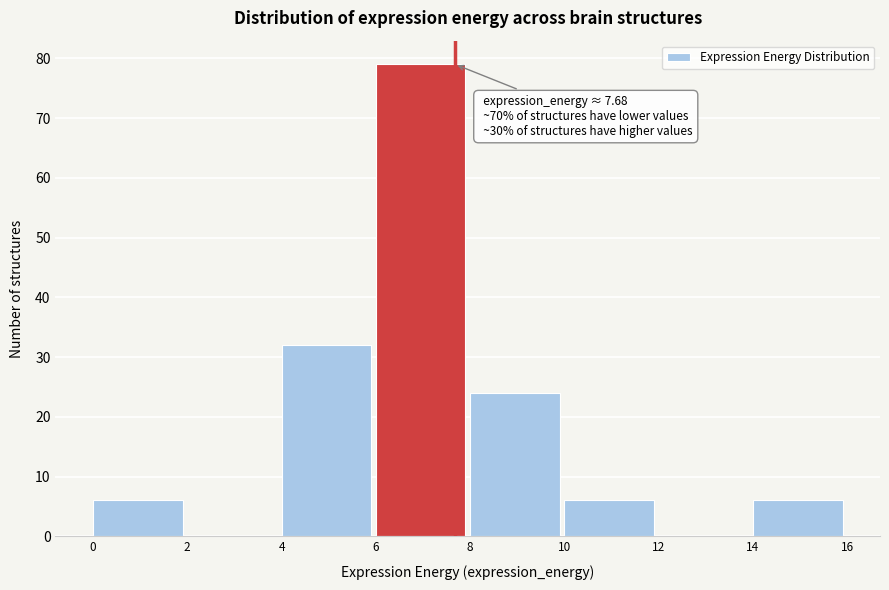

Which range on the x-axis has the tallest bar?

6 to 8